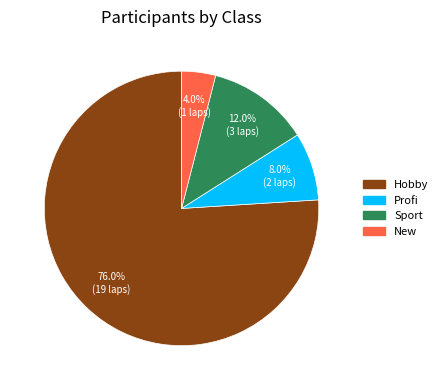

Rank the categories by value from lowest to highest.

New, Profi, Sport, Hobby